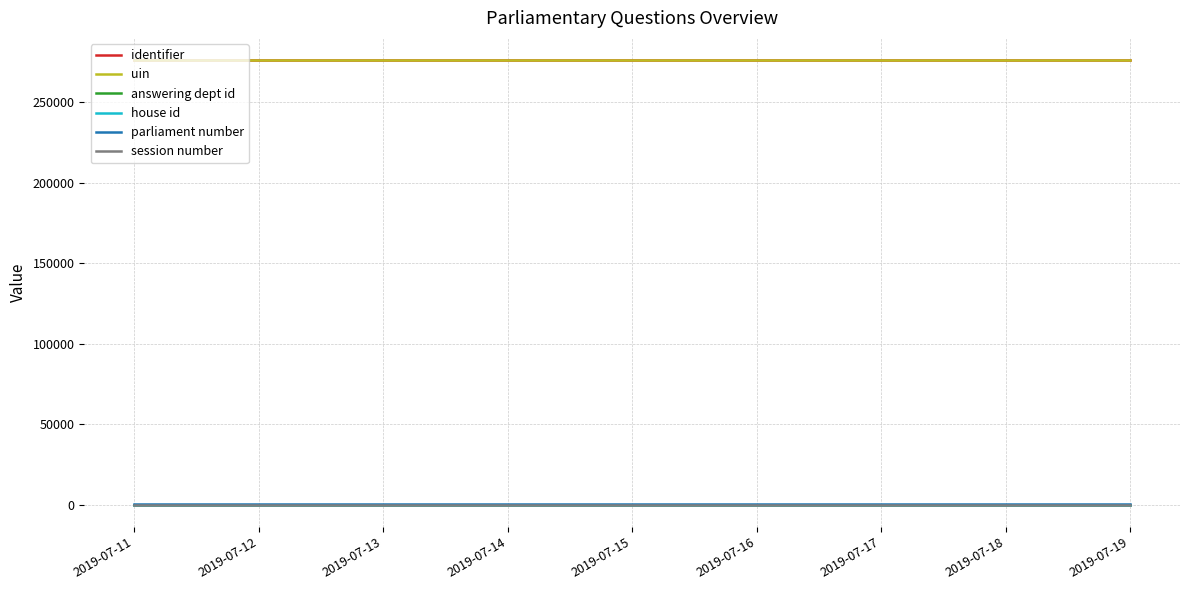

What are all the series names shown in the legend?

identifier, uin, answering dept id, house id, parliament number, session number